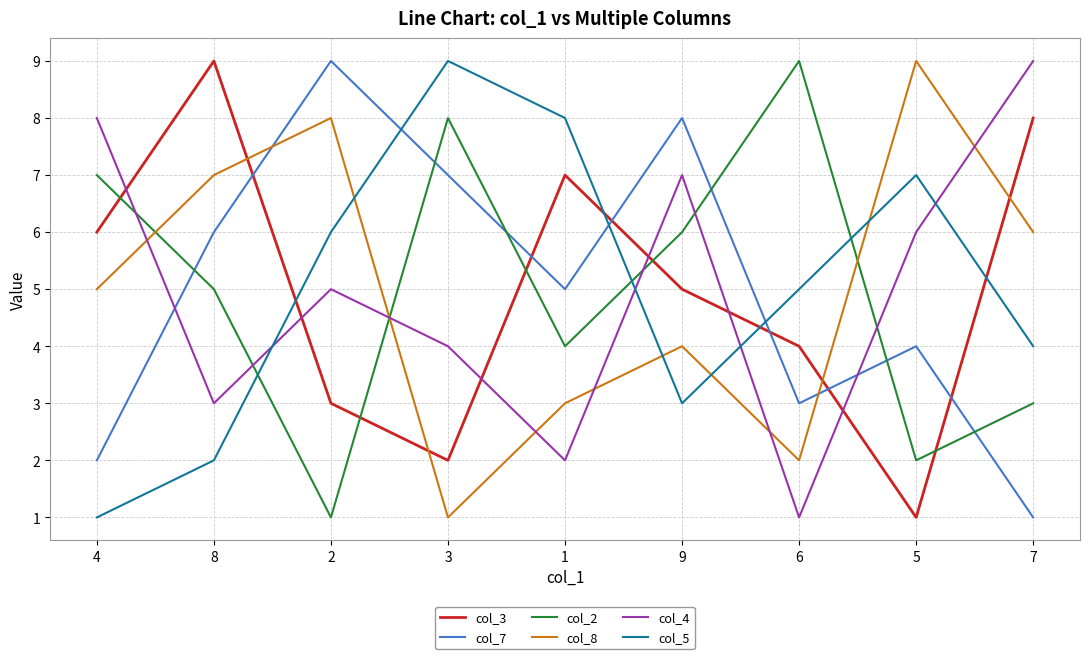

What is the average value of the col_3 series?

5